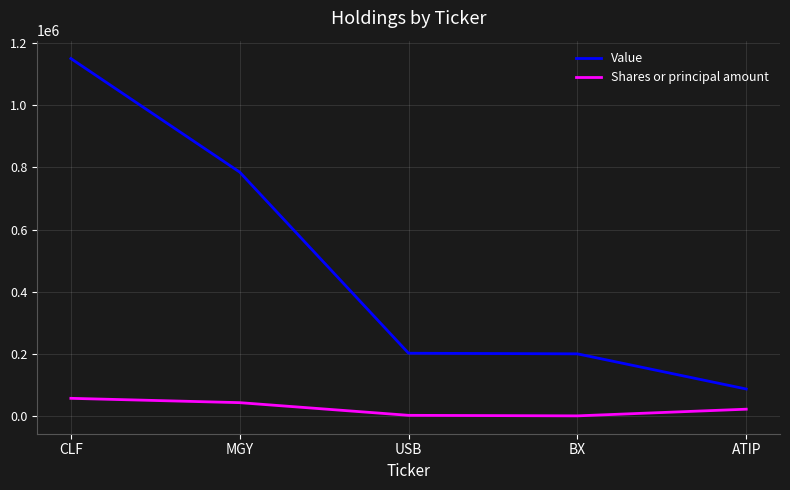

What position from the right is USB?

3